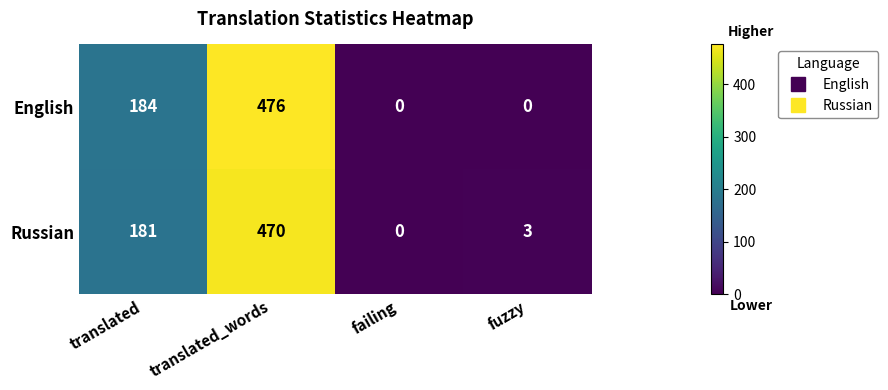

Which series has the widest spread of values?

English